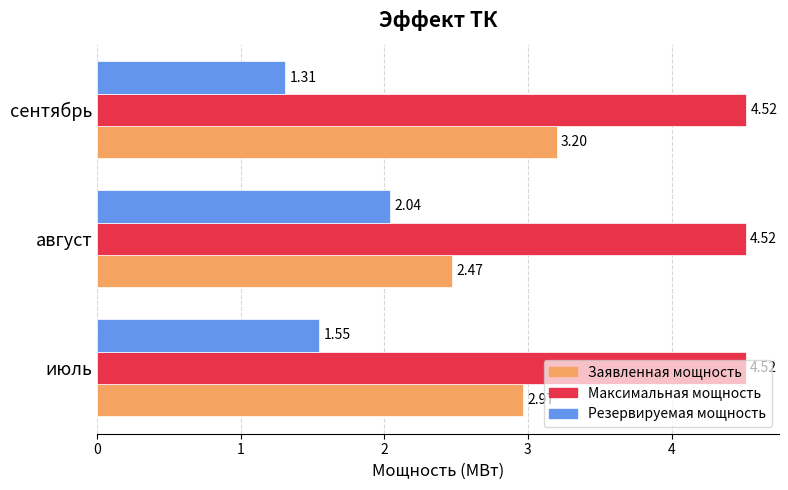

What is the sum of all Максимальная мощность values?

13.6